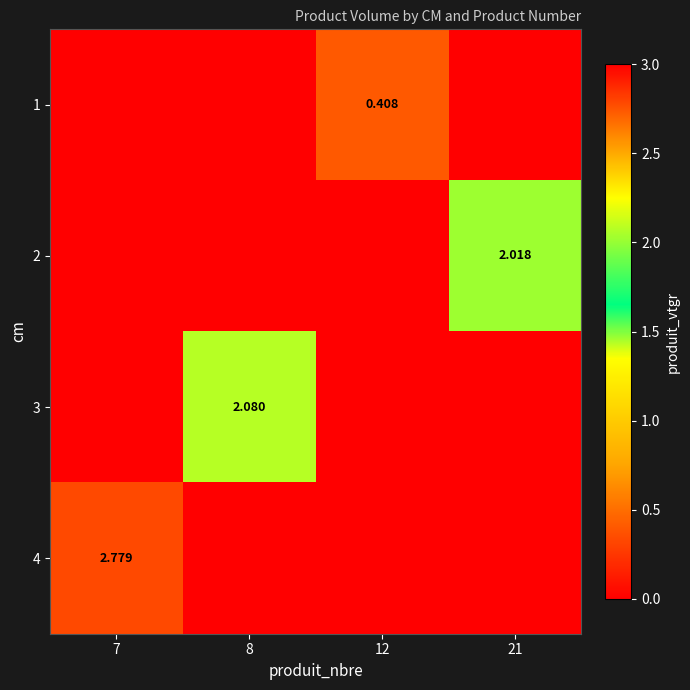

Rank the categories by 1 value from lowest to highest.

7, 8, 21, 12